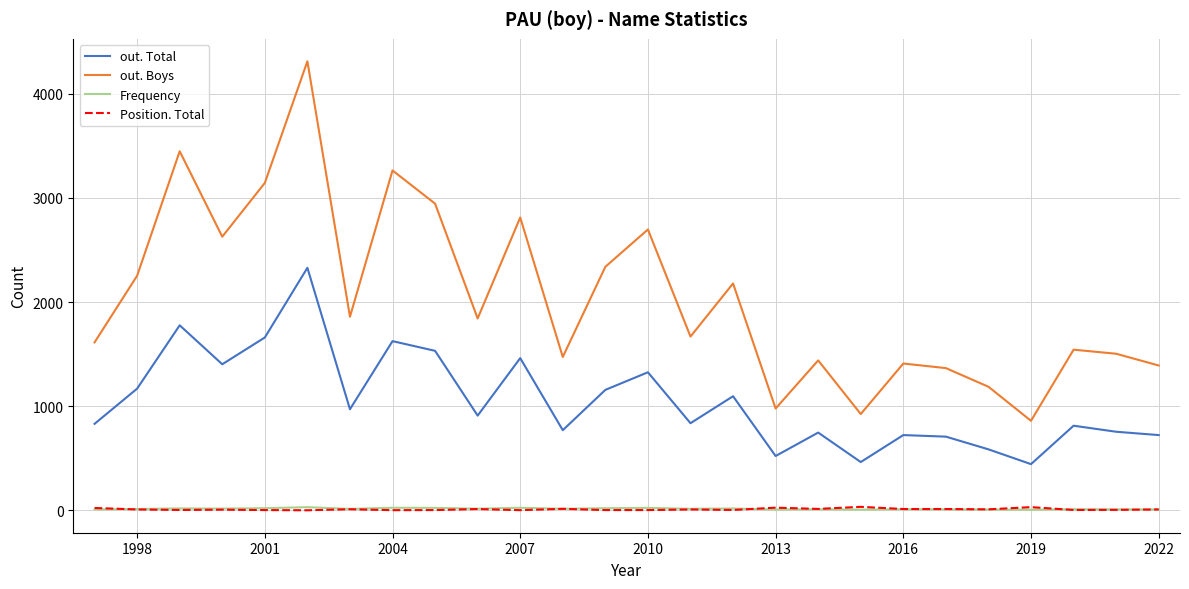

True or false: out. Boys and Position. Total intersect in this chart.

False